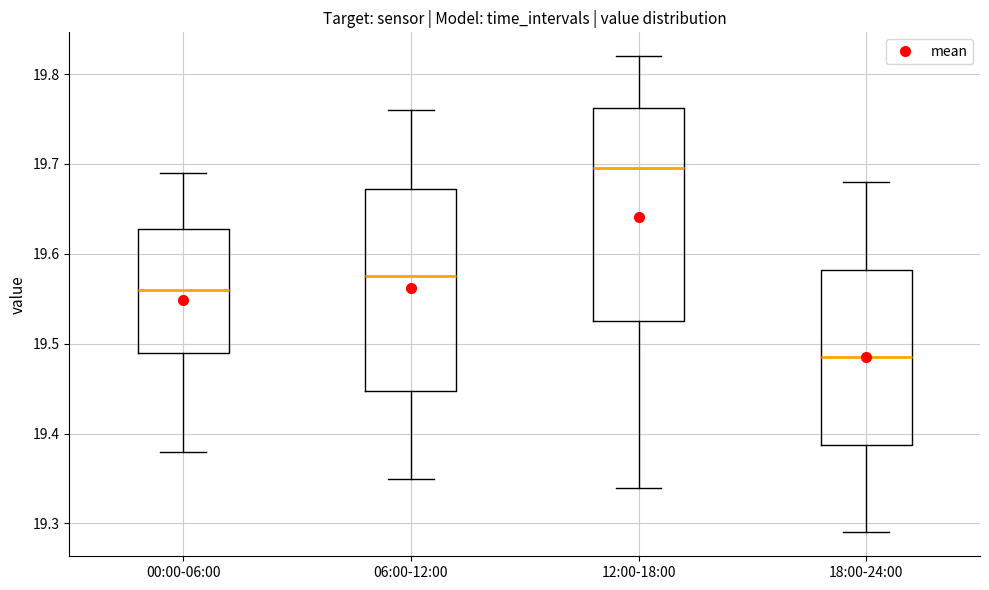

Where does the lower whisker of the box for 06:00-12:00 end on the y-axis? The values are not printed on the chart, so give them approximately, as read against the axis.

19.35